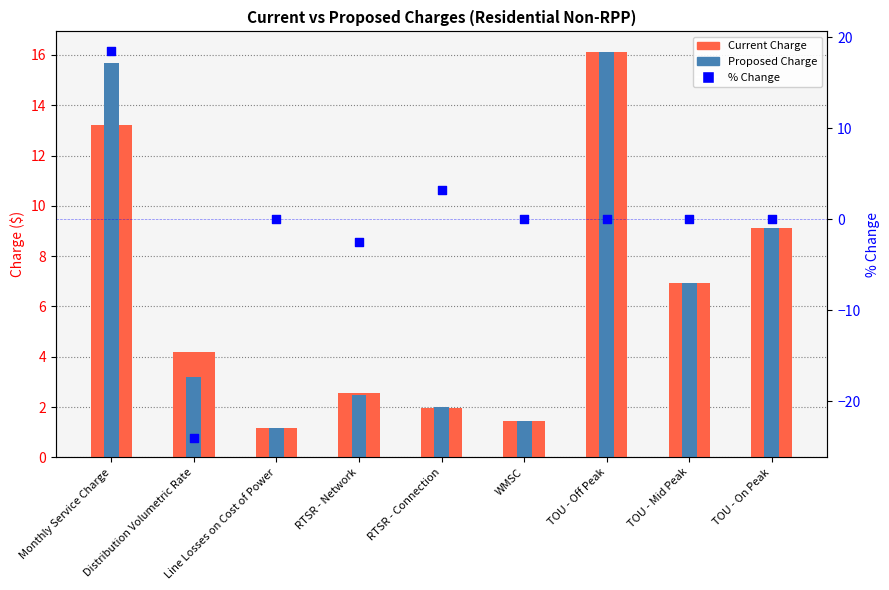

Is the value of Current Charge at RTSR - Connection greater than the value of % Change at WMSC?

Yes